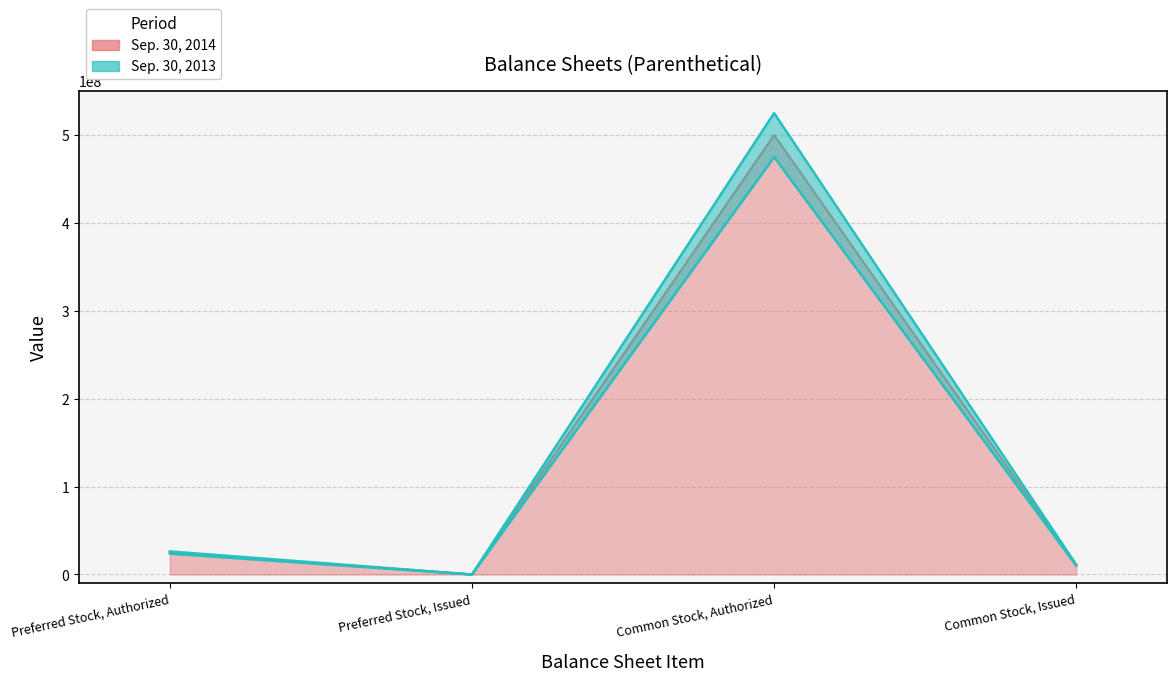

Between Preferred Stock, Authorized and Preferred Stock, Issued, which is larger?

Preferred Stock, Authorized